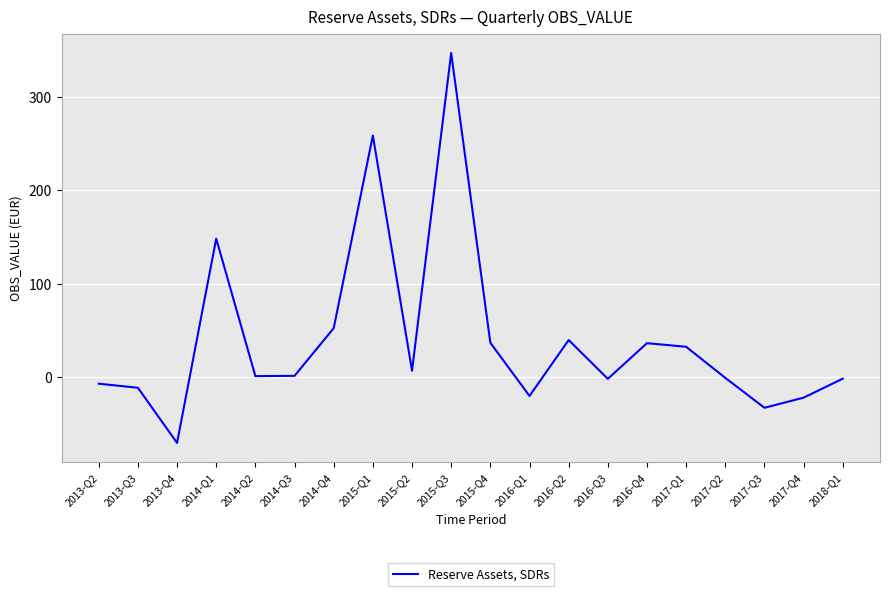

Is it true that the value at 2016-Q4 is 55.7?

False